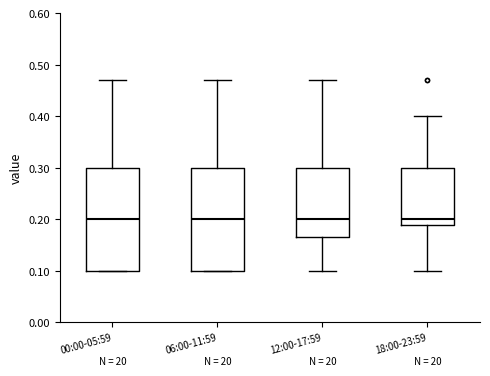

Where does the upper whisker of the box for 06:00-11:59 end on the y-axis? The values are not printed on the chart, so give them approximately, as read against the axis.

0.47